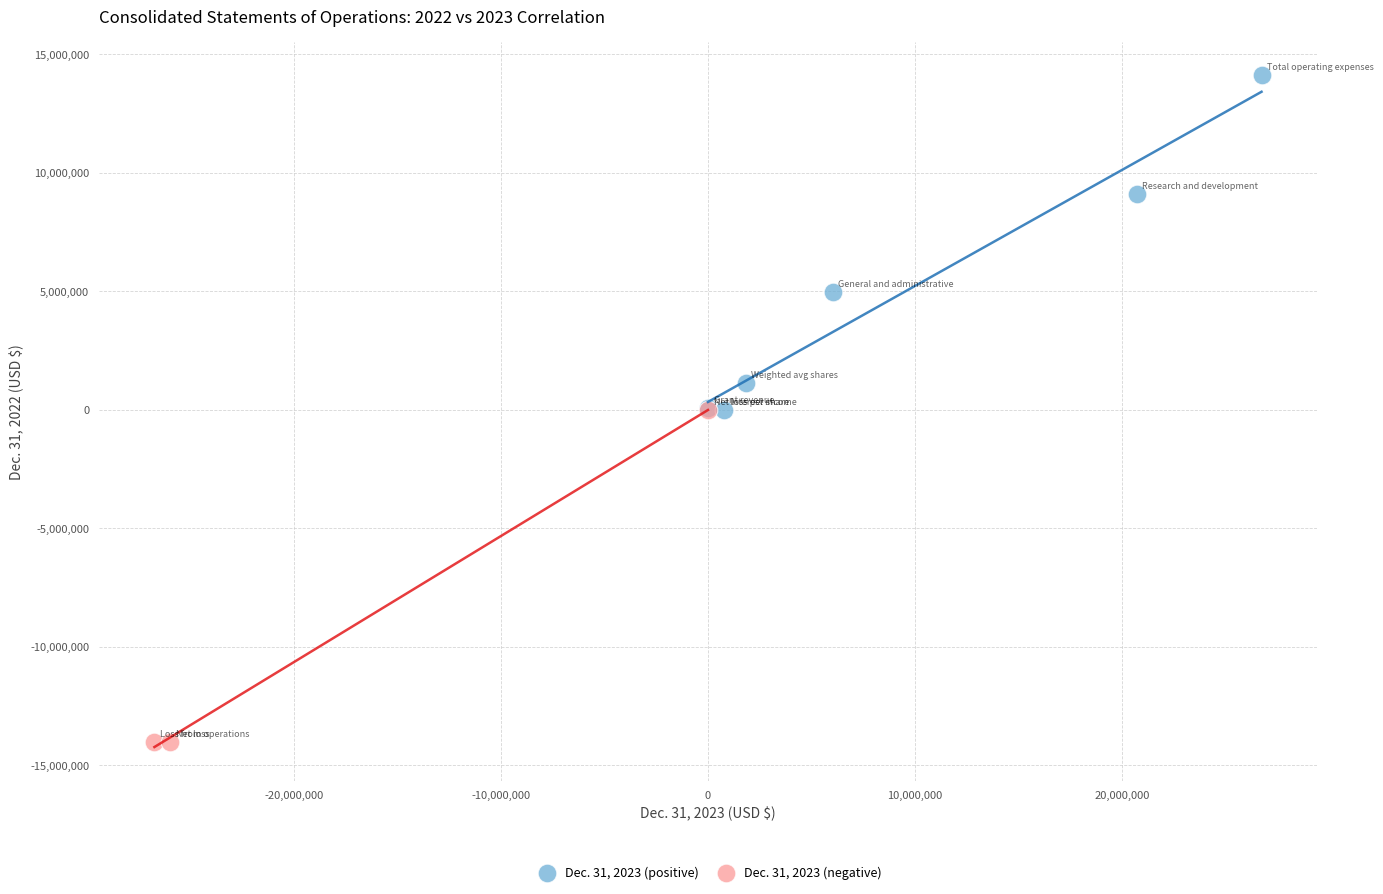

What are all the series names shown in the legend?

Dec. 31, 2023 (positive), Dec. 31, 2023 (negative)